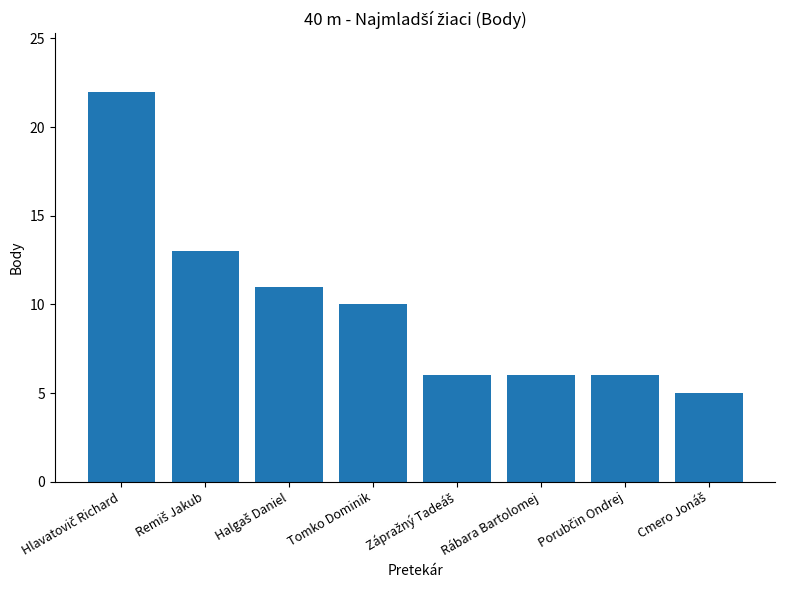

What is the label of the 6th bar from the left?

Rábara Bartolomej